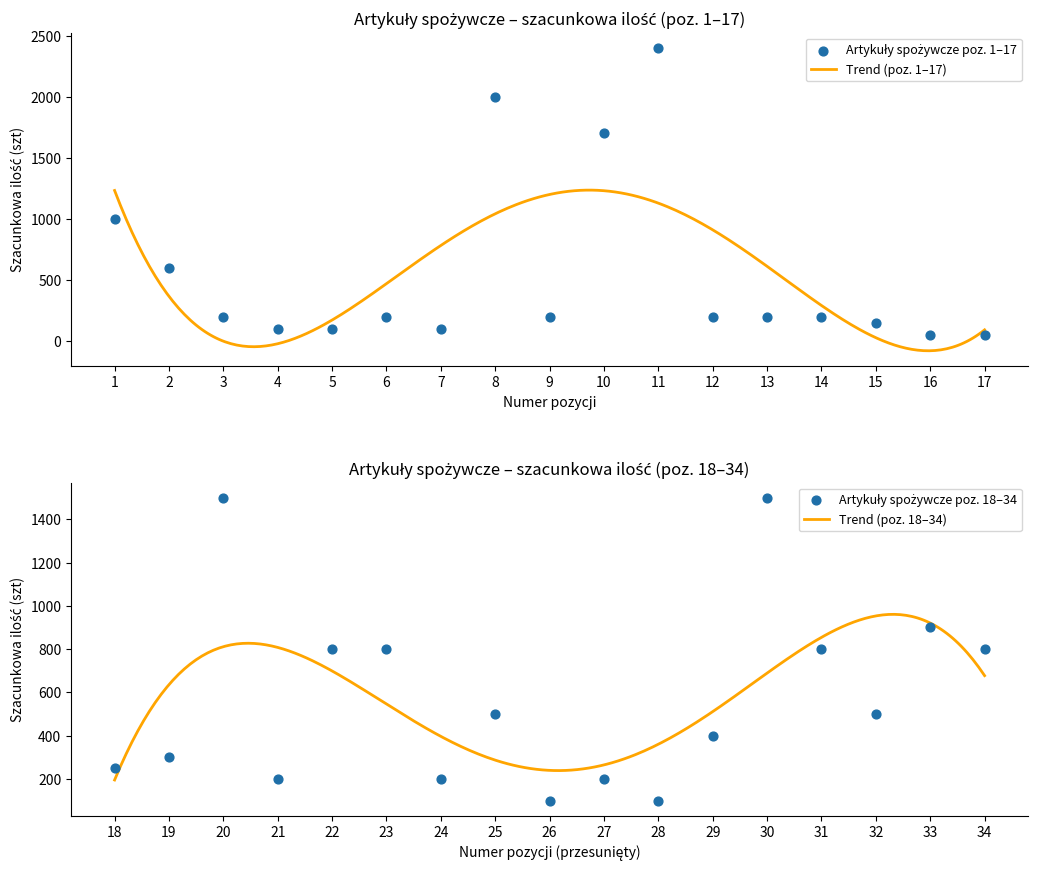

What is the highest value of the Trend (poz. 1–17) series?

1235.4